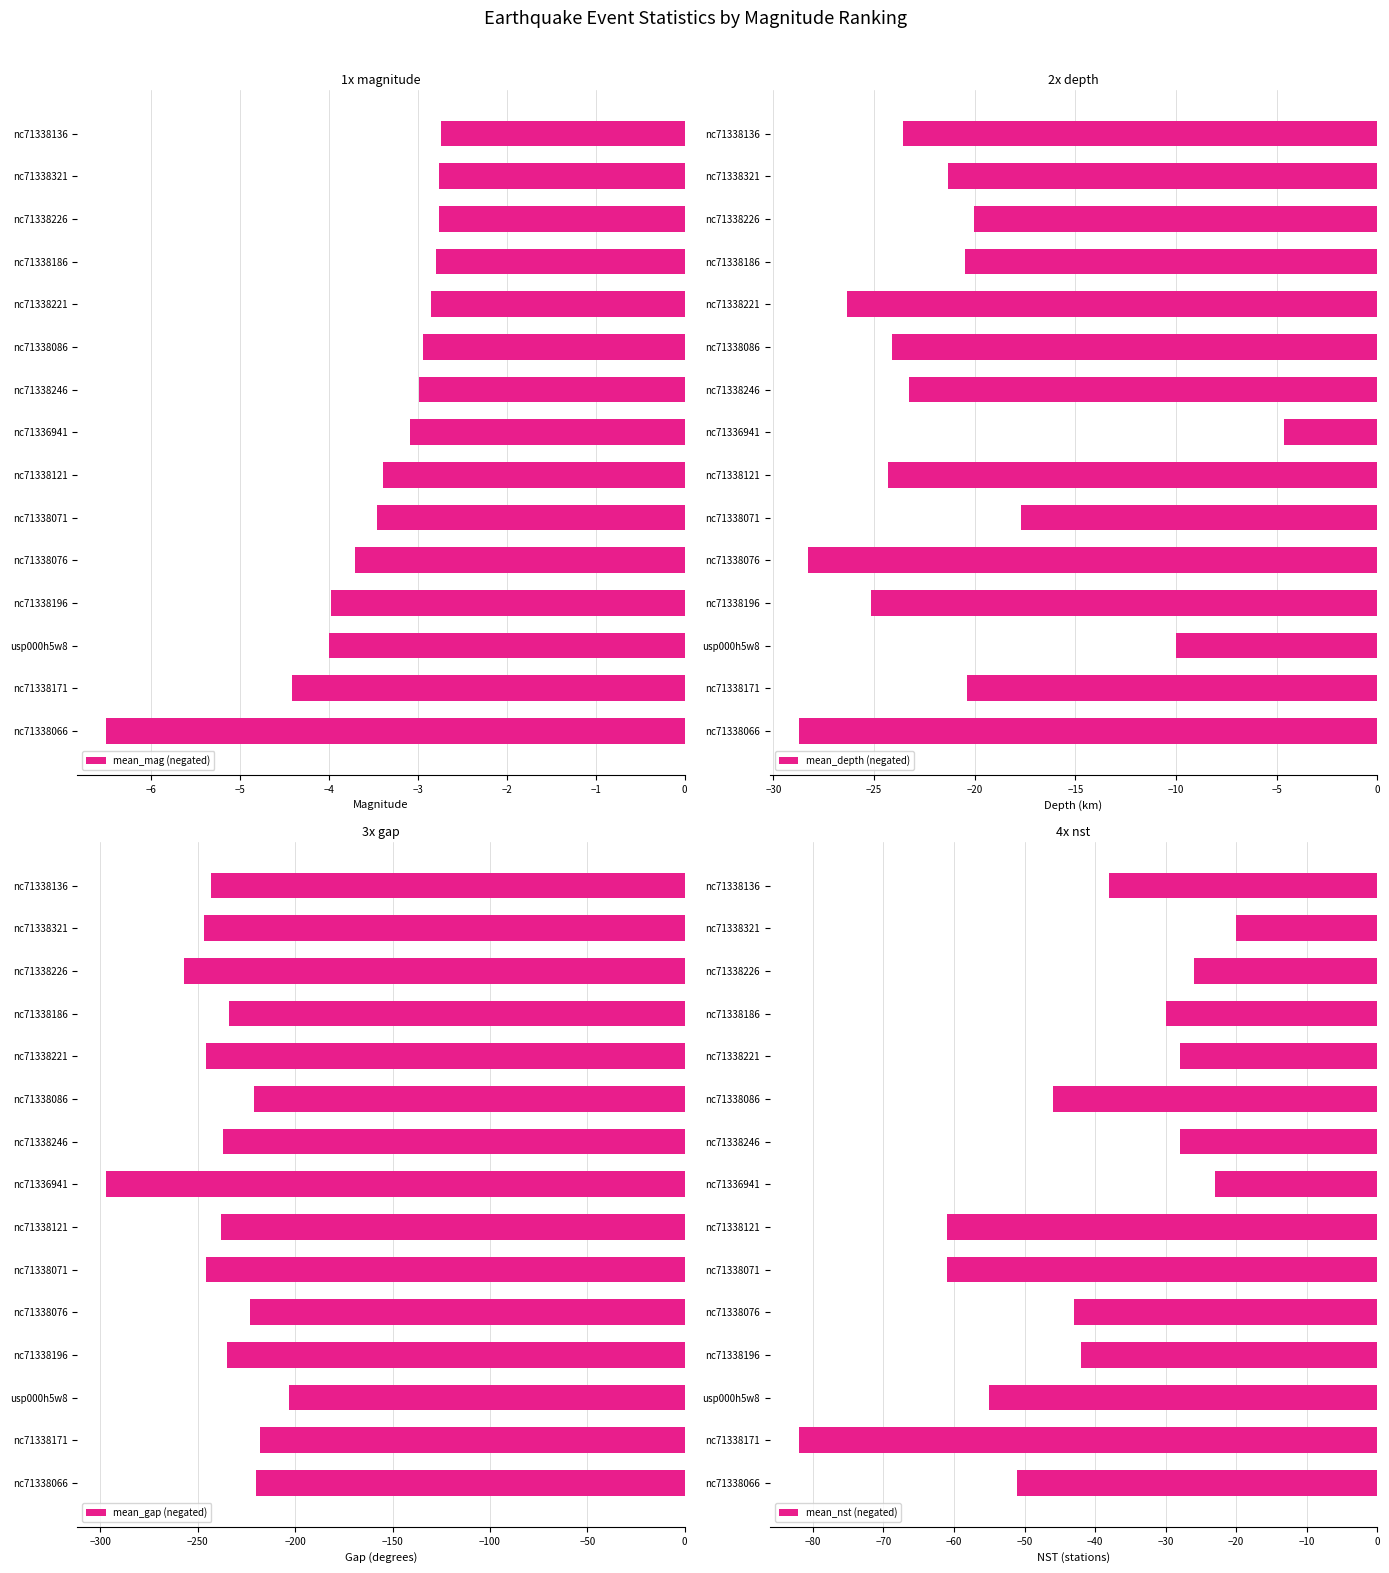

The value of mean_gap (negated) at usp000h5w8 is -129.2. True or false?

False